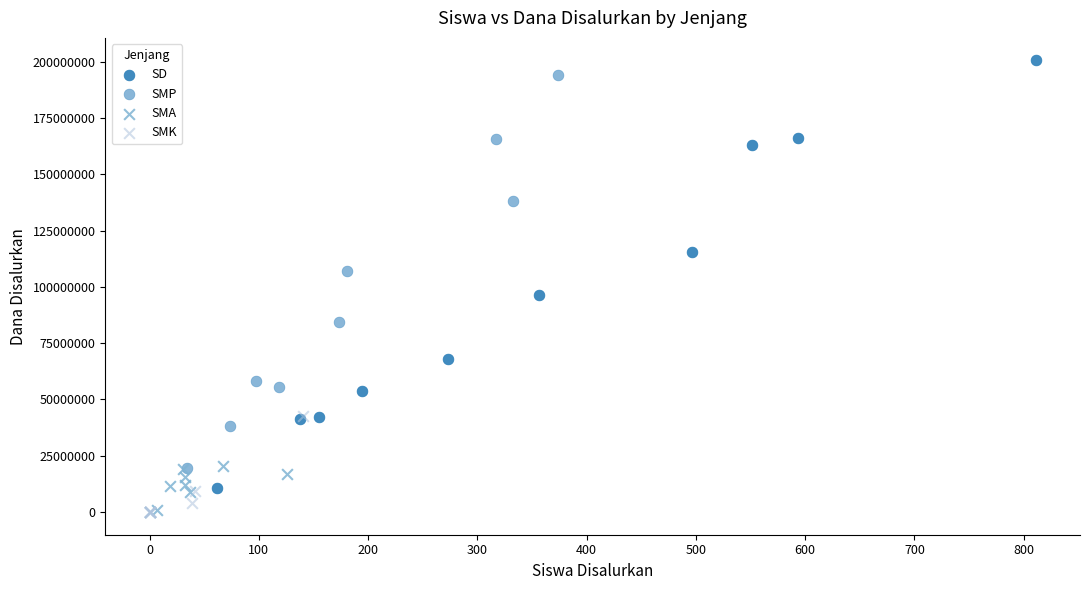

Which series reaches the maximum Y coordinate?

SD